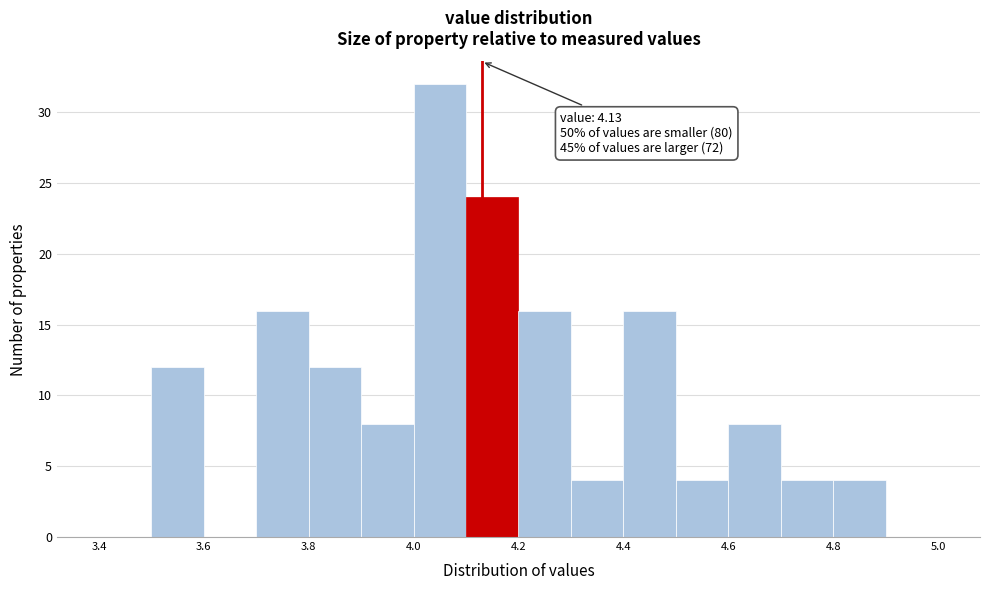

Which range on the x-axis has the tallest bar?

4.0 to 4.1